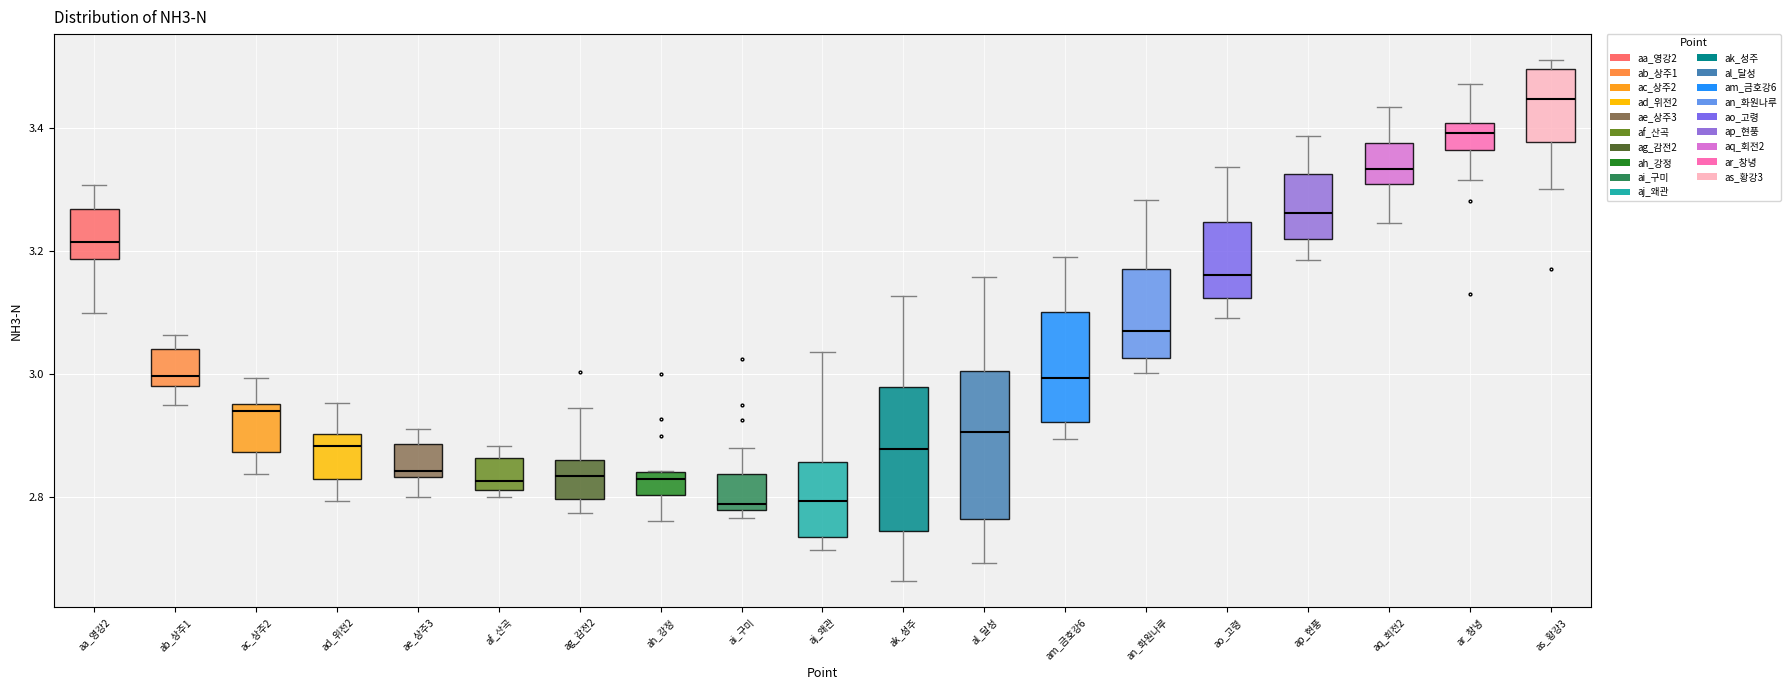

Reading left to right, read every box against the y-axis: the position of its median line, the range the box covers, and the ends of its whiskers. The values are not printed on the chart, so give them approximately, as read against the axis.

aa_영강2: median 3.22, box 3.18 to 3.26, whiskers 3.10 to 3.30
ab_상주1: median 3.00, box 2.98 to 3.04, whiskers 2.94 to 3.06
ac_상주2: median 2.94, box 2.88 to 2.96, whiskers 2.84 to 3.00
ad_위전2: median 2.88, box 2.82 to 2.90, whiskers 2.80 to 2.96
ae_상주3: median 2.84 (just above the box's lower edge), box 2.84 to 2.88, whiskers 2.80 to 2.92
af_산곡: median 2.82 (just above the box's lower edge), box 2.82 to 2.86, whiskers 2.80 to 2.88
ag_감전2: median 2.84, box 2.80 to 2.86, whiskers 2.78 to 2.94
ah_강정: median 2.82, box 2.80 to 2.84, whiskers 2.76 to 2.84
ai_구미: median 2.78 (just above the box's lower edge), box 2.78 to 2.84, whiskers 2.76 to 2.88
aj_왜관: median 2.80, box 2.74 to 2.86, whiskers 2.72 to 3.04
ak_성주: median 2.88, box 2.74 to 2.98, whiskers 2.66 to 3.12
al_달성: median 2.90, box 2.76 to 3.00, whiskers 2.70 to 3.16
am_금호강6: median 3.00, box 2.92 to 3.10, whiskers 2.90 to 3.20
an_화원나루: median 3.06, box 3.02 to 3.18, whiskers 3.00 to 3.28
ao_고령: median 3.16, box 3.12 to 3.24, whiskers 3.10 to 3.34
ap_현풍: median 3.26, box 3.22 to 3.32, whiskers 3.18 to 3.38
aq_회전2: median 3.34, box 3.30 to 3.38, whiskers 3.24 to 3.44
ar_창녕: median 3.40 (inside the box), box 3.36 to 3.40, whiskers 3.32 to 3.48
as_황강3: median 3.44, box 3.38 to 3.50, whiskers 3.30 to 3.52